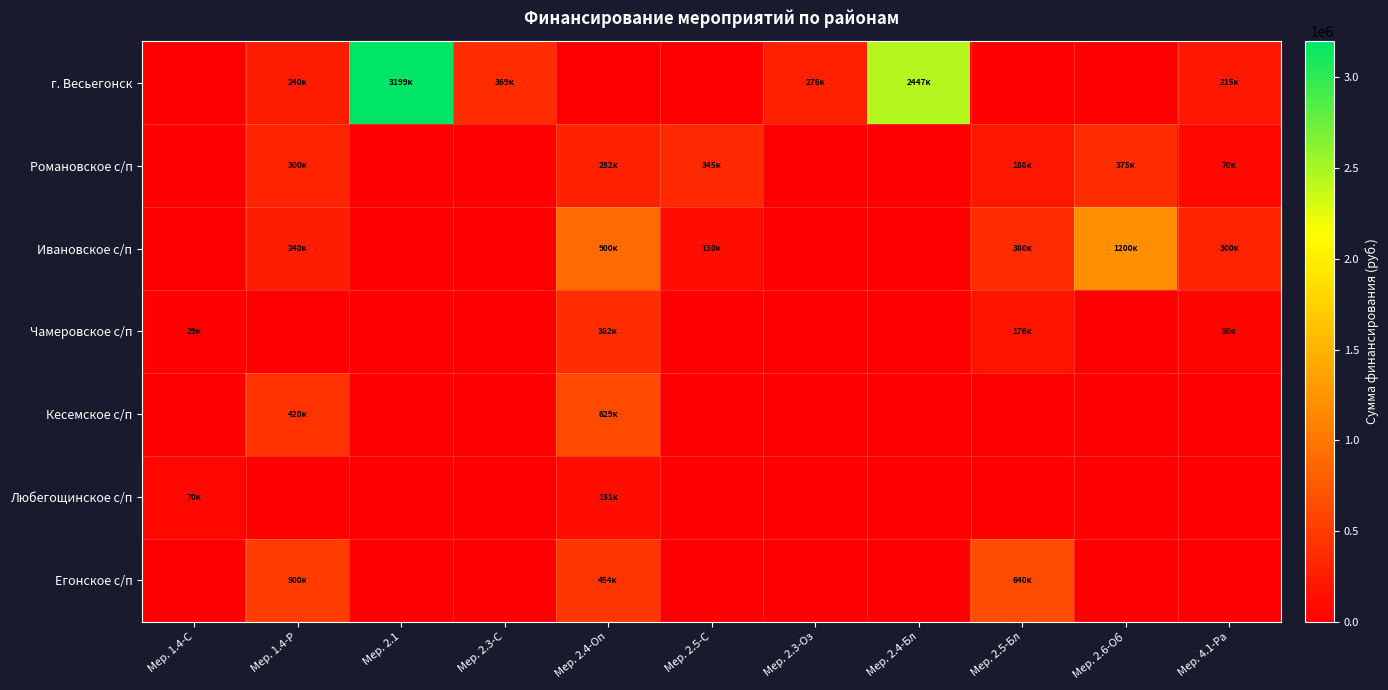

At which category does the chart reach its peak across all series?

Мер. 2.1